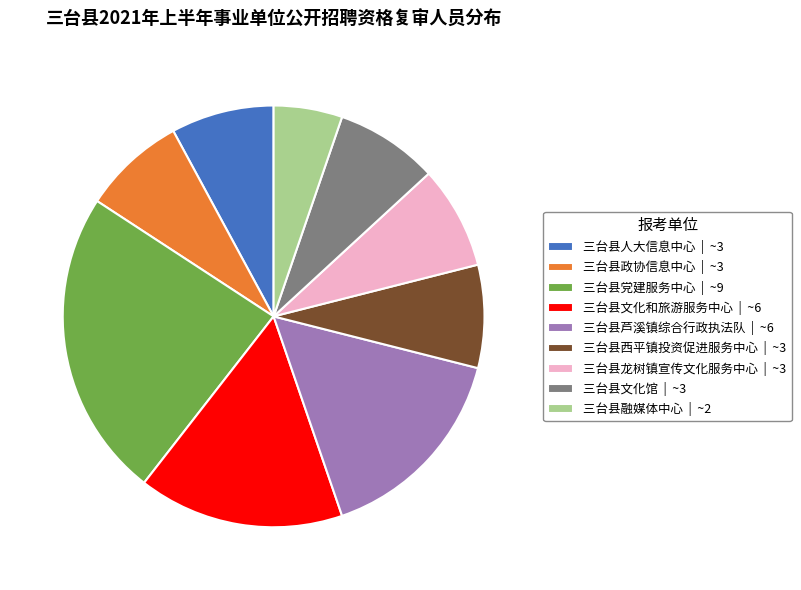

How many segments does this pie chart have?

9